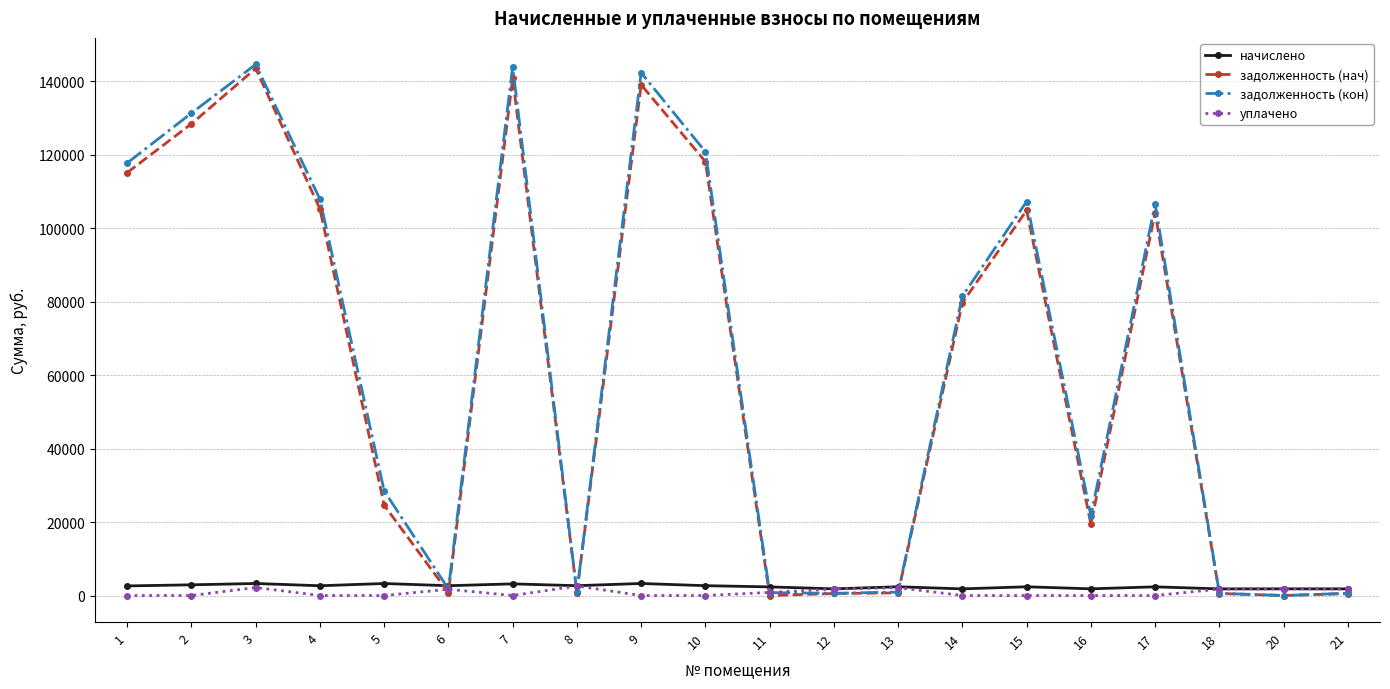

Read the начислено value at 11.

2349.5